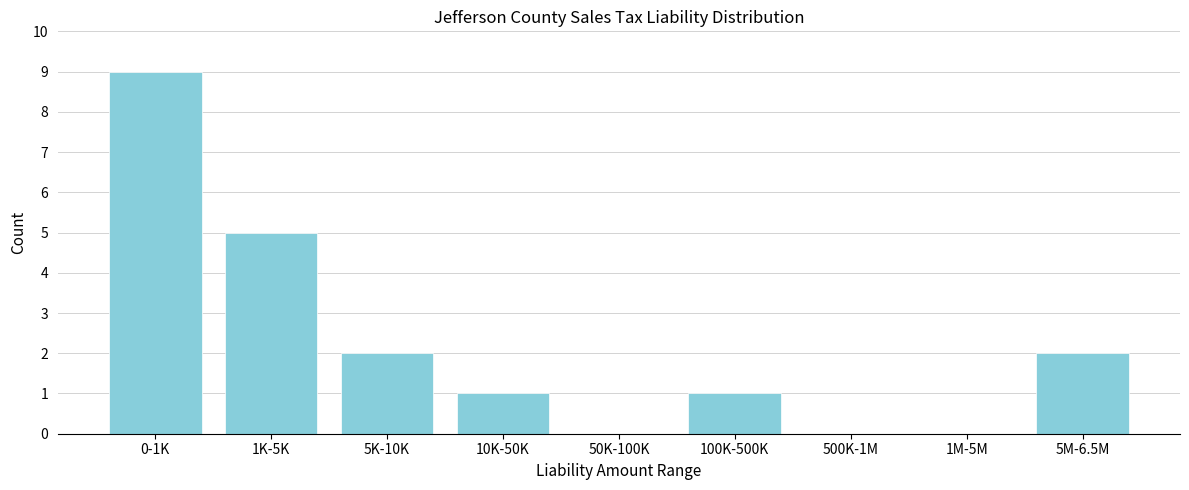

Reading right to left, transcribe all the data shown in this chart.

5M-6.5M=2	1M-5M=0	500K-1M=0	100K-500K=1	50K-100K=0	10K-50K=1	5K-10K=2	1K-5K=5	0-1K=9